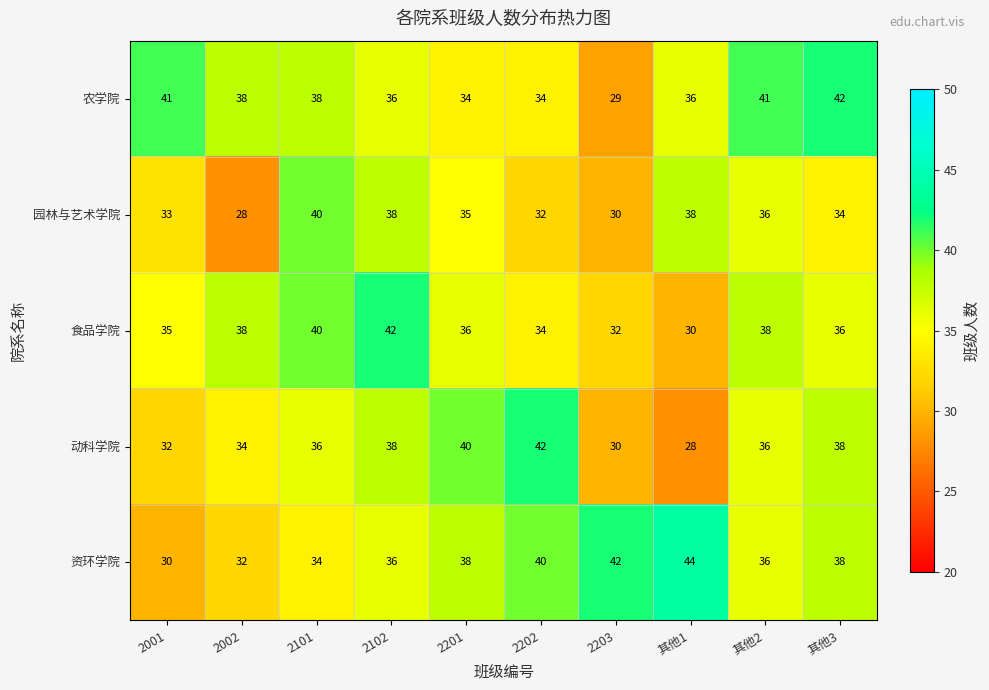

What is the average value of the 资环学院 series?

37